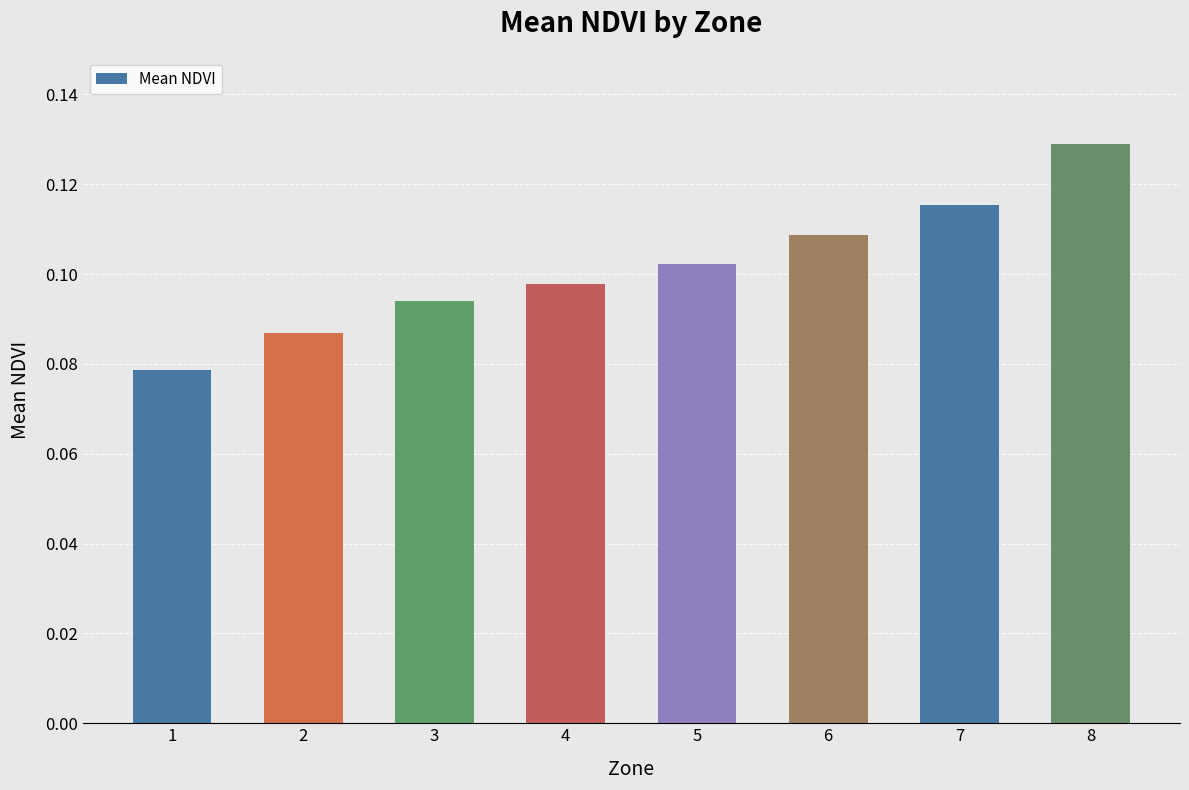

Does the chart contain stacked bars?

No